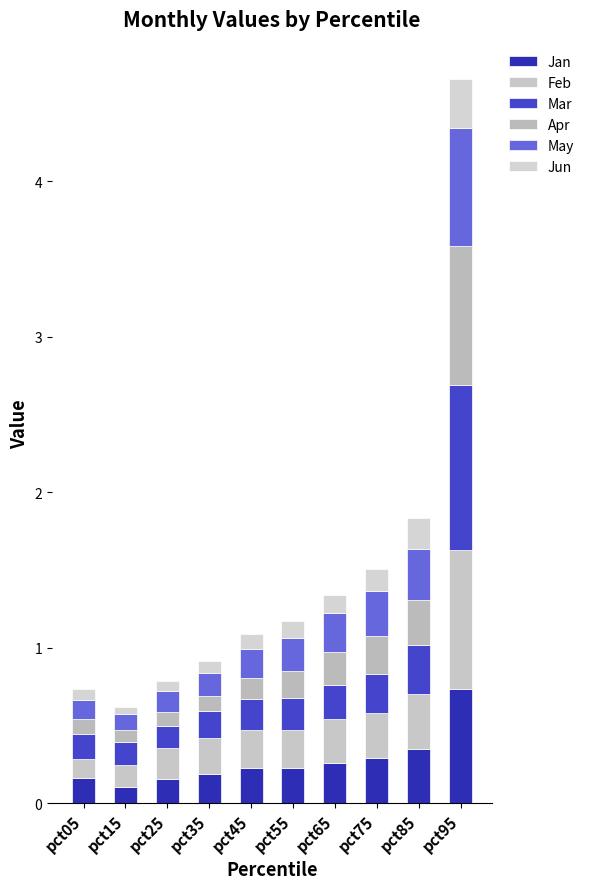

Between pct05 and pct65, which series saw the biggest shift?

Feb